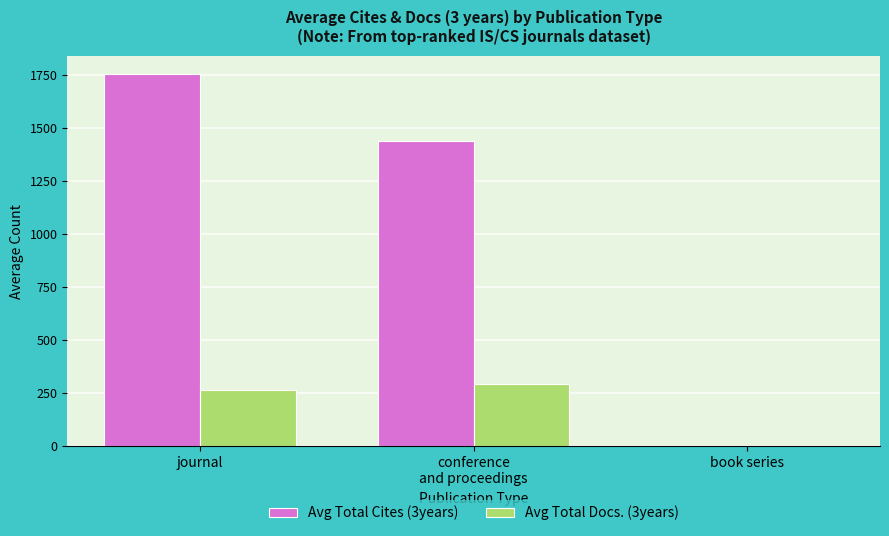

The value of Avg Total Cites (3years) at book series is 0. True or false?

True